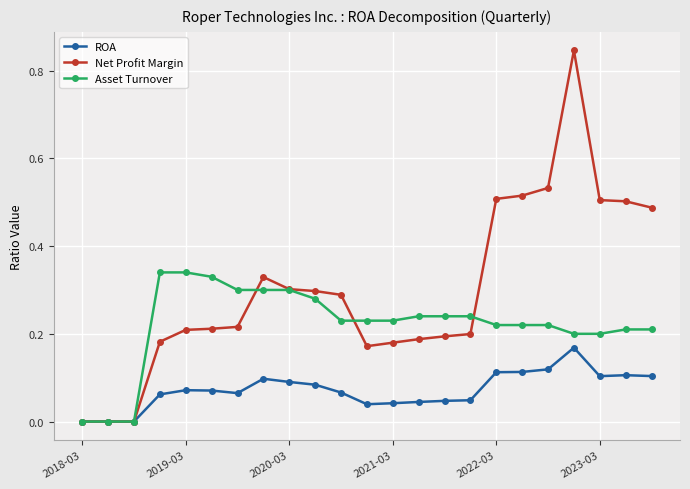

How many lines are shown in the chart?

3